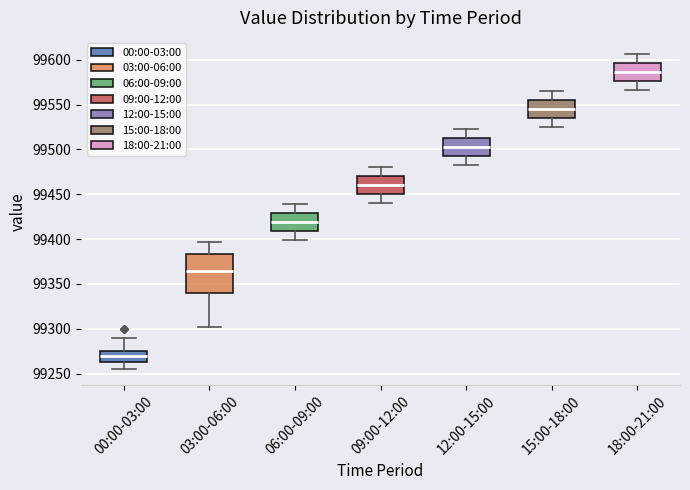

Which box has the lowest median line?

00:00-03:00